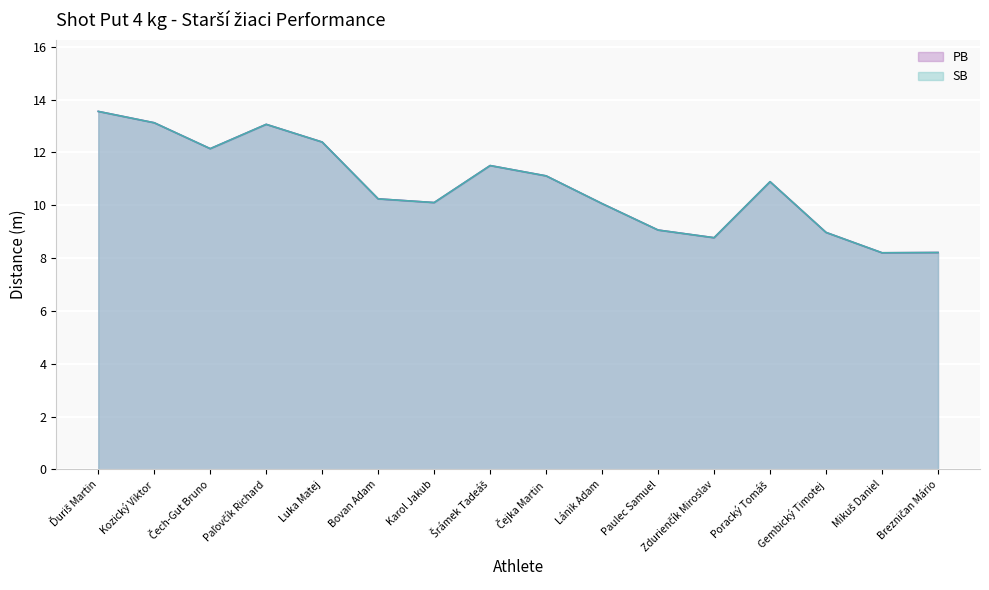

List the labels in order of PB value, smallest first.

Mikuš Daniel, Brezničan Mário, Zdurienčík Miroslav, Gembický Timotej, Paulec Samuel, Lánik Adam, Karol Jakub, Bovan Adam, Poracký Tomáš, Čejka Martin, Šrámek Tadeáš, Čech-Gut Bruno, Luka Matej, Paľovčík Richard, Kozický Viktor, Ďuriš Martin